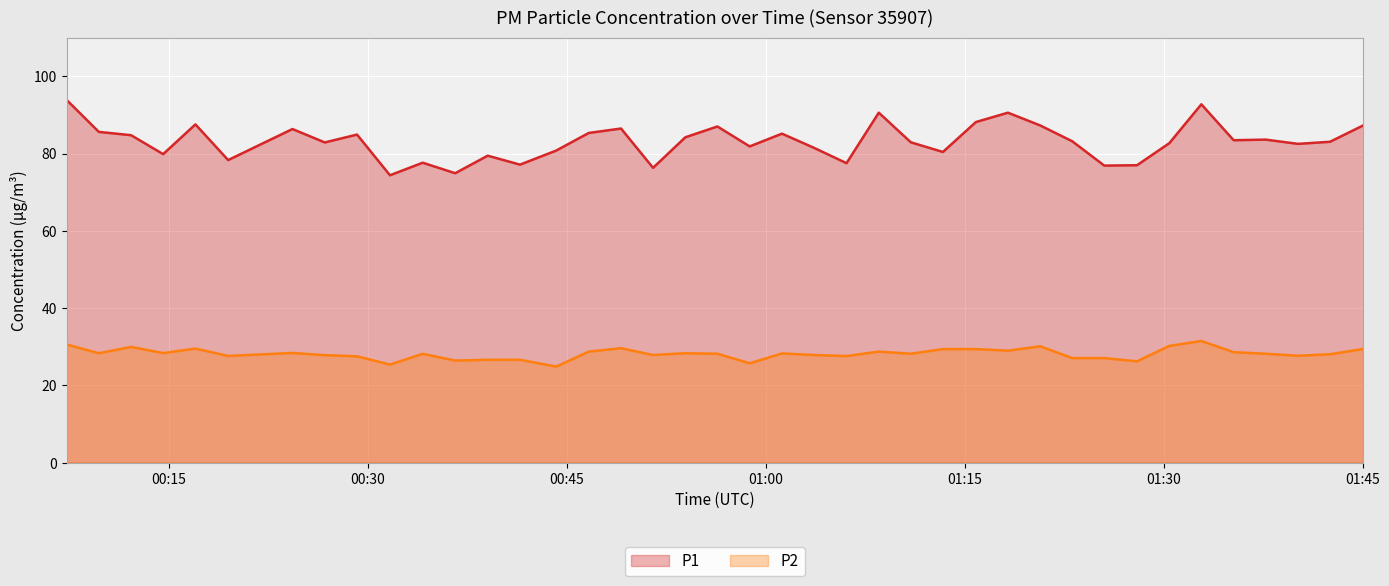

At which label does P1 first exceed 81?

00:07